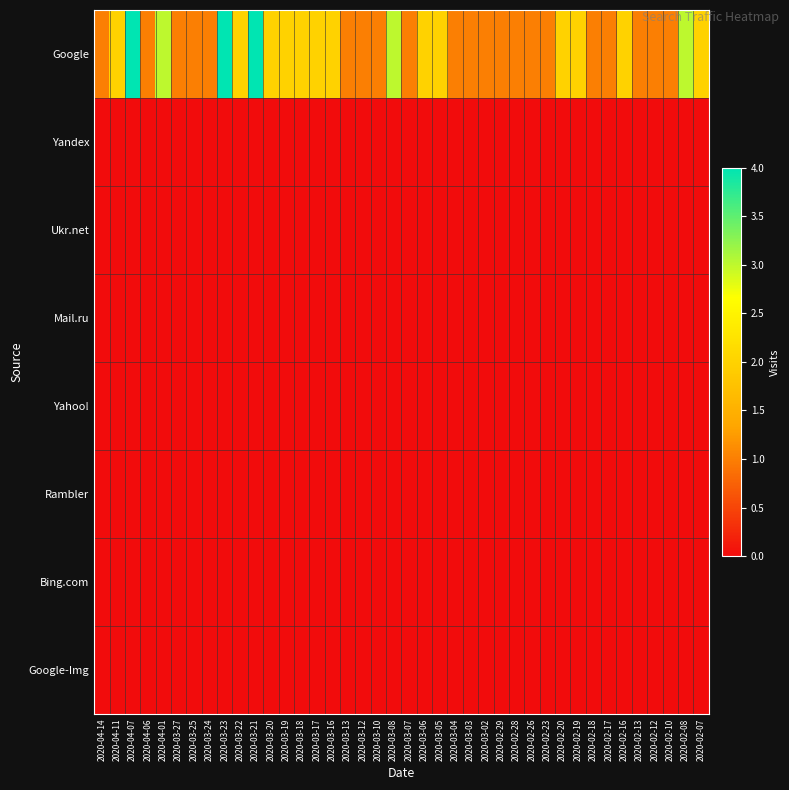

Rank the series by their maximum value, from lowest to highest.

Yandex, Ukr.net, Mail.ru, Yahoo!, Rambler, Bing.com, Google-Img, Google